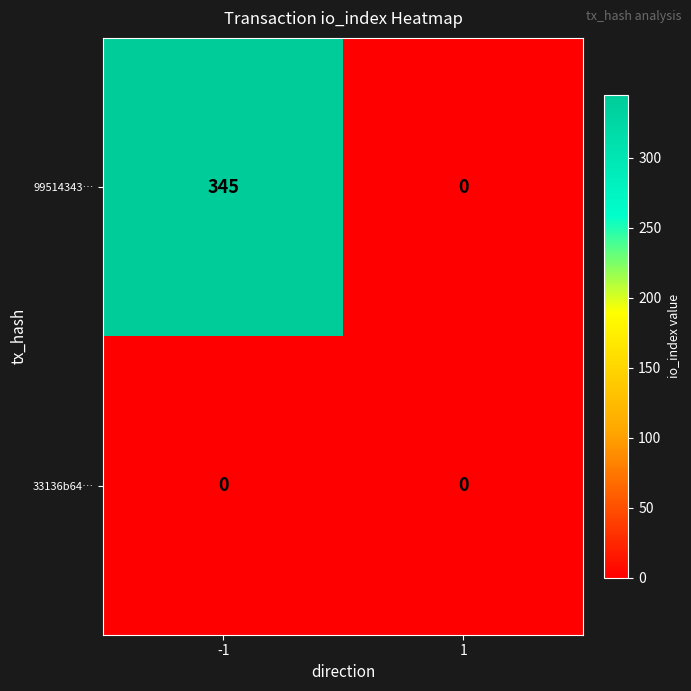

What is the greatest value displayed?

345